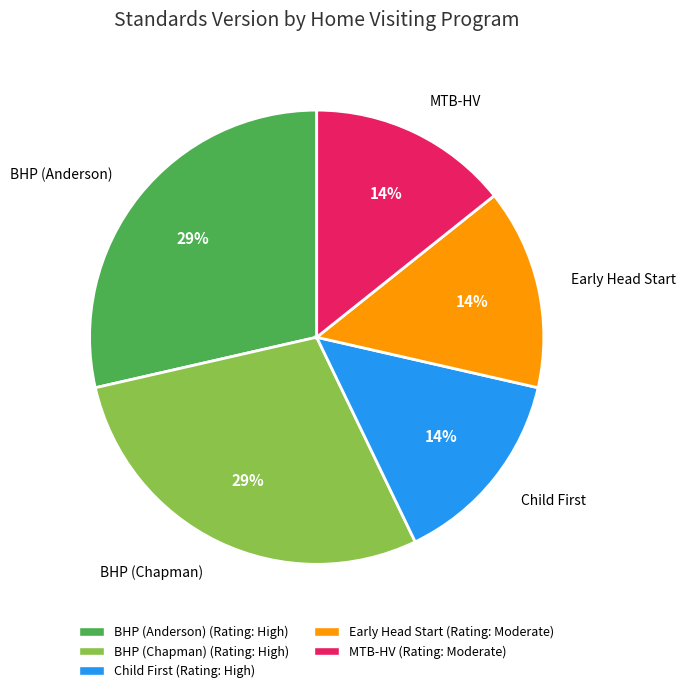

Does any single category account for the majority?

No